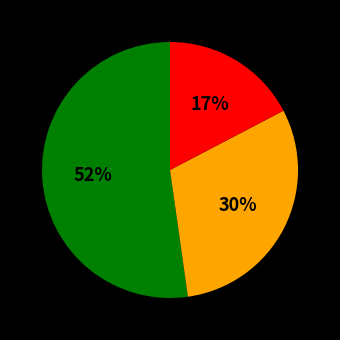

To the nearest percent, what is the difference between the largest and smallest slice percentages?

35%